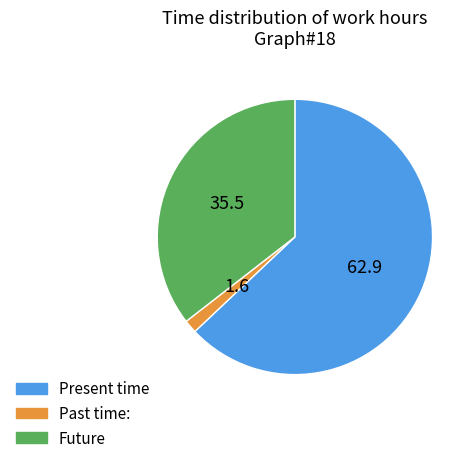

Combined, do Present time and Past time: account for over 50%?

Yes